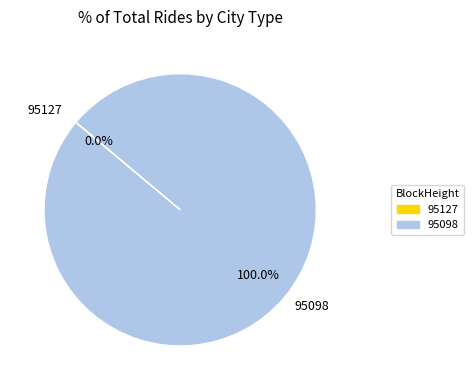

Rank the categories by value from lowest to highest.

95127, 95098